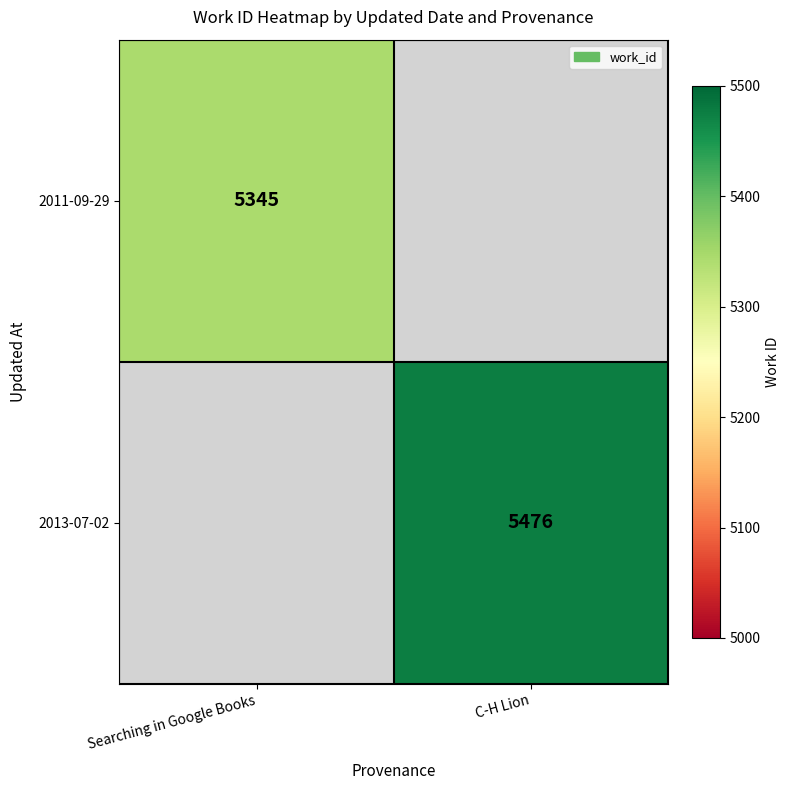

What is the minimum value shown in the chart?

5345.0